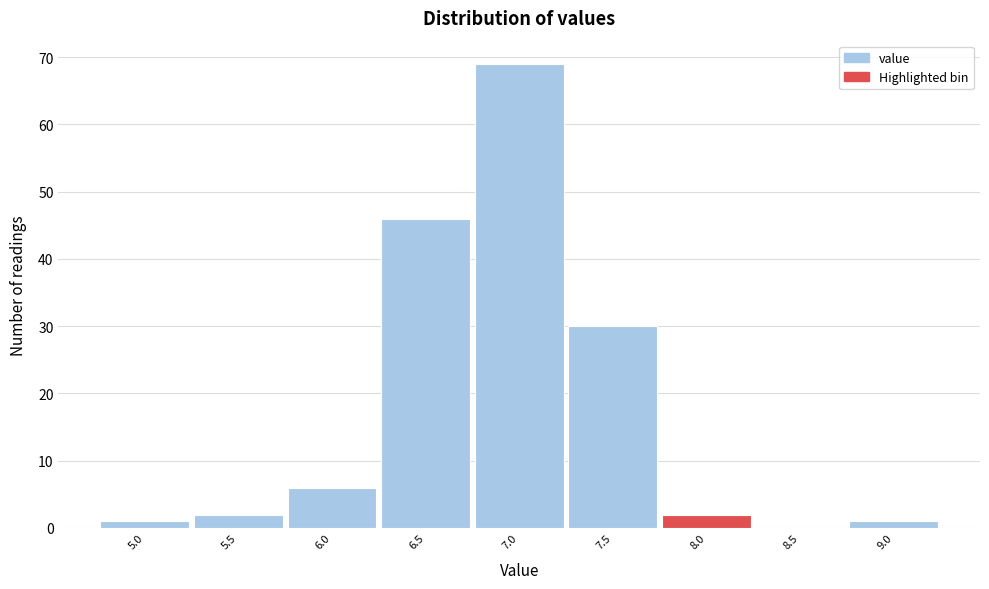

Reading left to right, transcribe all the data shown in this chart.

5.0=1	5.5=2	6.0=6	6.5=46	7.0=69	7.5=30	8.0=2	8.5=0	9.0=1